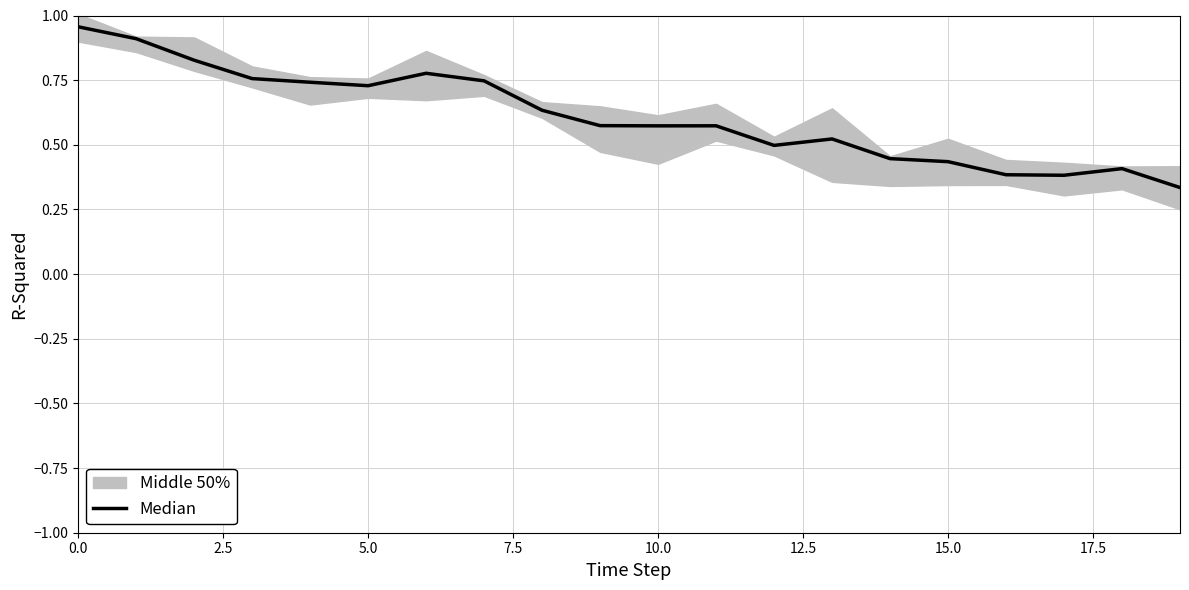

Reading left to right, transcribe all the data shown in this chart.

1.0	0.9	0.8	0.8	0.7	0.7	0.8	0.7	0.6	0.6	0.6	0.6	0.5	0.5	0.4	0.4	0.4	0.4	0.4	0.3